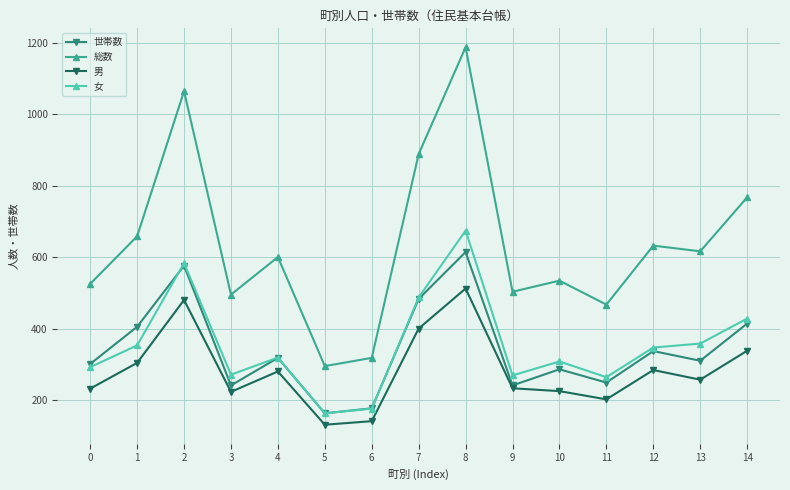

True or false: 総数 and 世帯数 intersect in this chart.

False